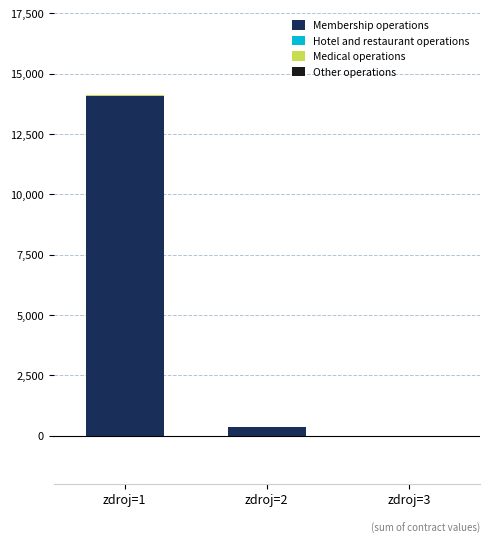

What is the sum of all Membership operations values?

14442.9